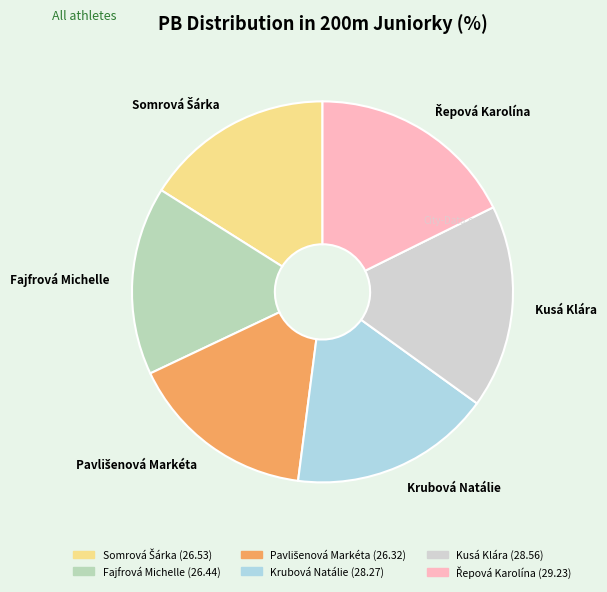

Approximately how many times larger is the value at Fajfrová Michelle compared to Krubová Natálie?

0.9